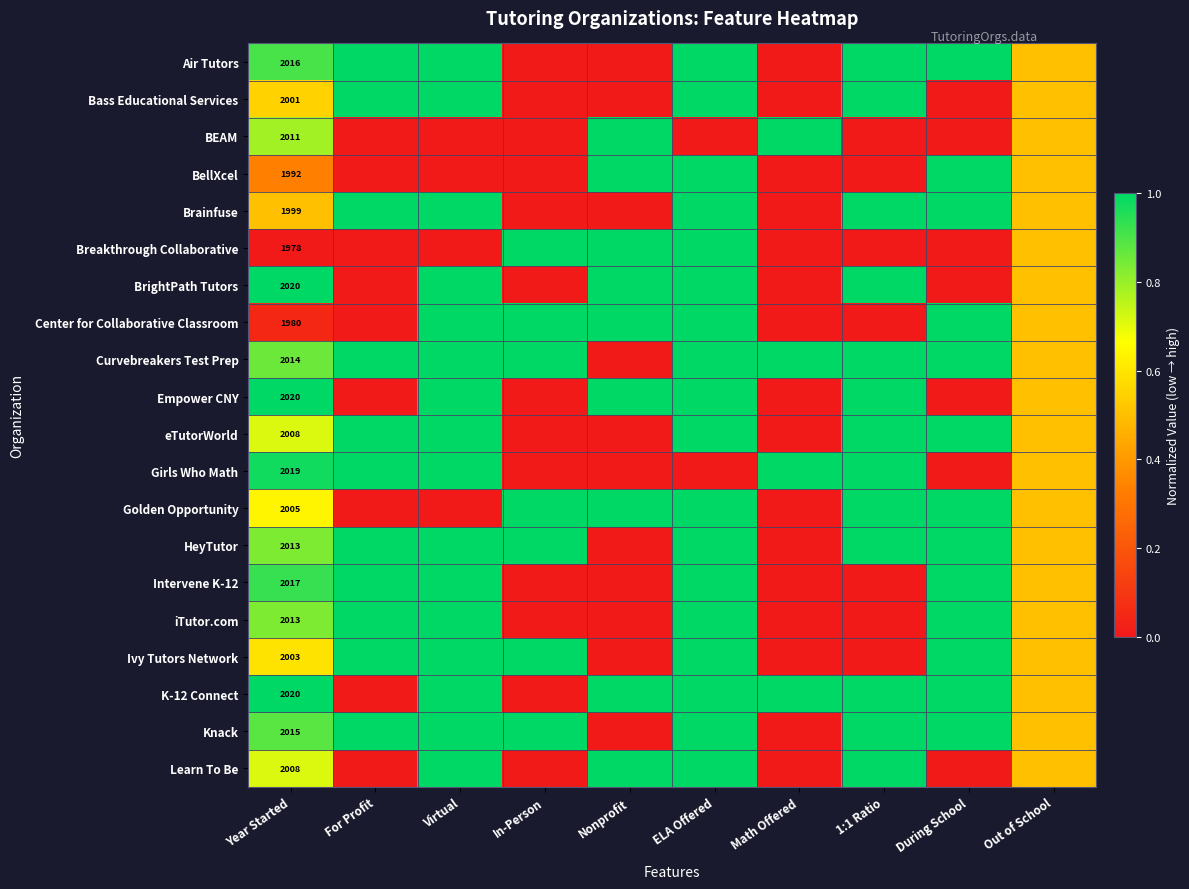

What is the maximum value shown in the chart?

1.0